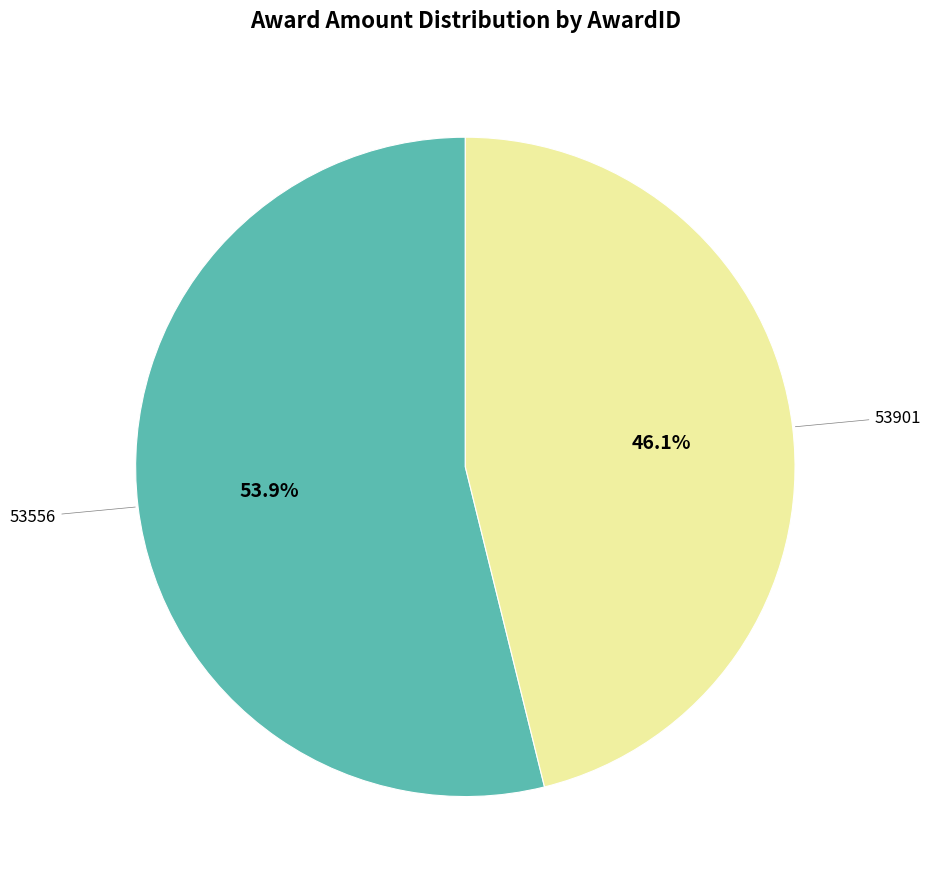

How many segments does this pie chart have?

2